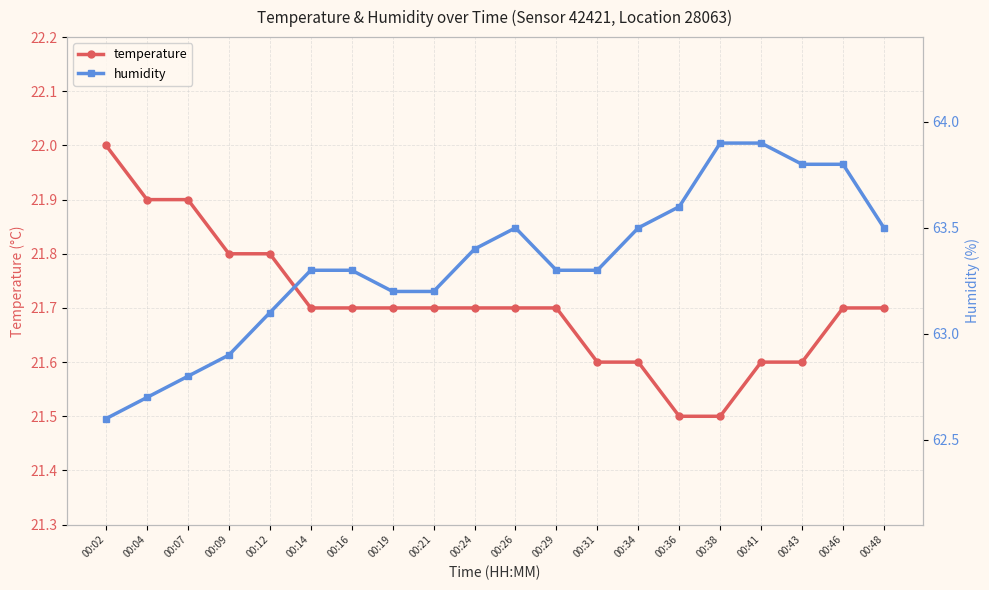

Reading left to right, what are all the values shown in this chart?

temperature: 22.0	21.9	21.9	21.8	21.8	21.7	21.7	21.7	21.7	21.7	21.7	21.7	21.6	21.6	21.5	21.5	21.6	21.6	21.7	21.7
humidity: 62.6	62.7	62.8	62.9	63.1	63.3	63.3	63.2	63.2	63.4	63.5	63.3	63.3	63.5	63.6	63.9	63.9	63.8	63.8	63.5